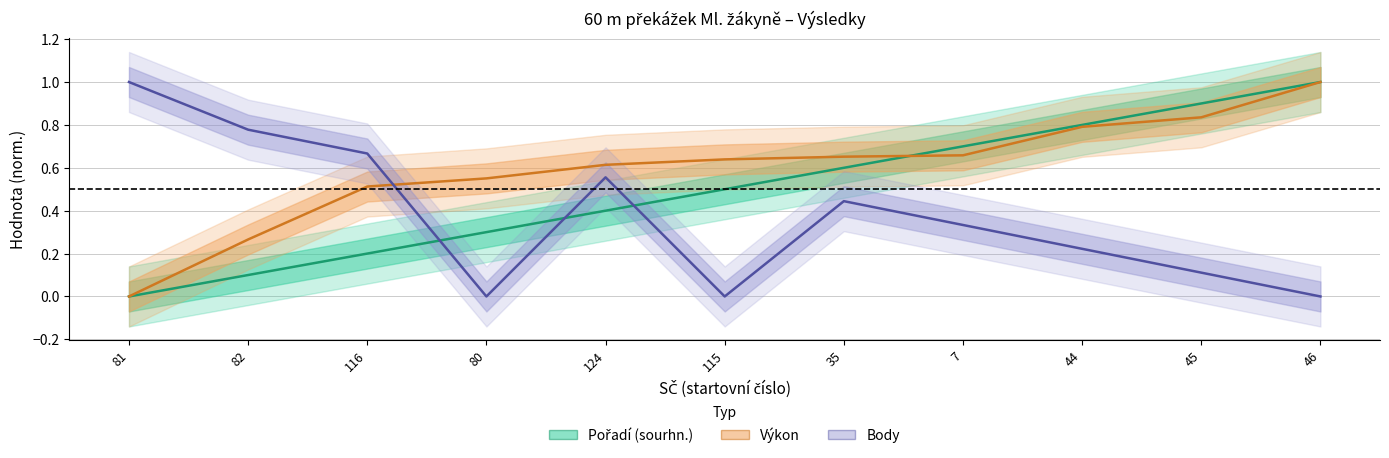

How many data points in Body are above 0?

8